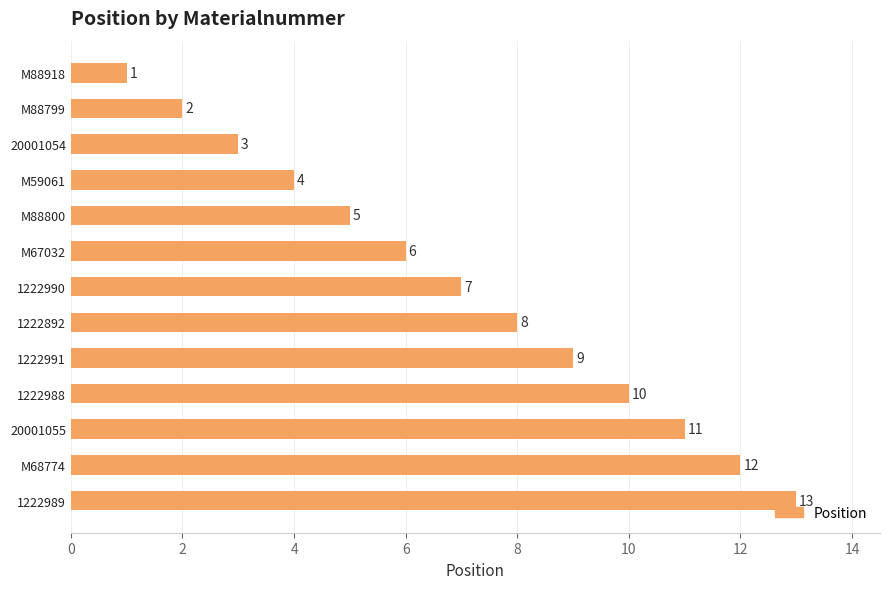

What is the sum of all values?

91